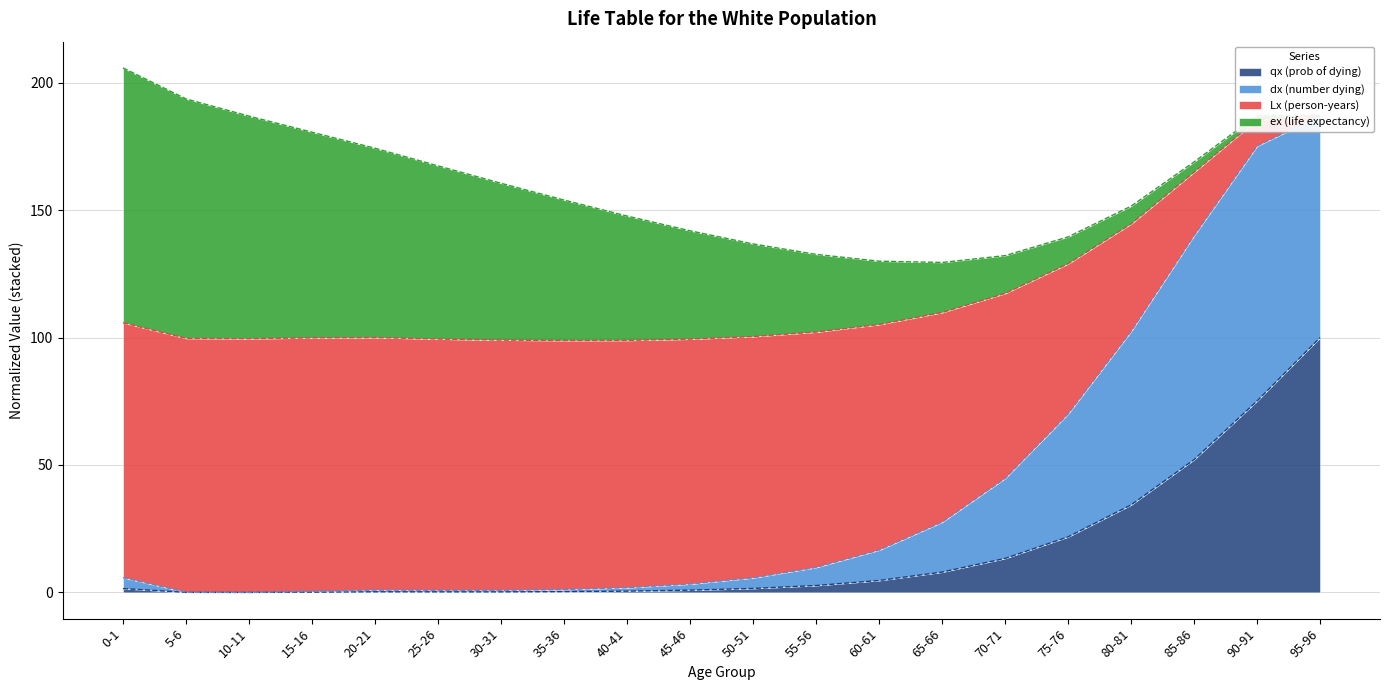

Which has a higher value, 50-51 or 45-46?

50-51